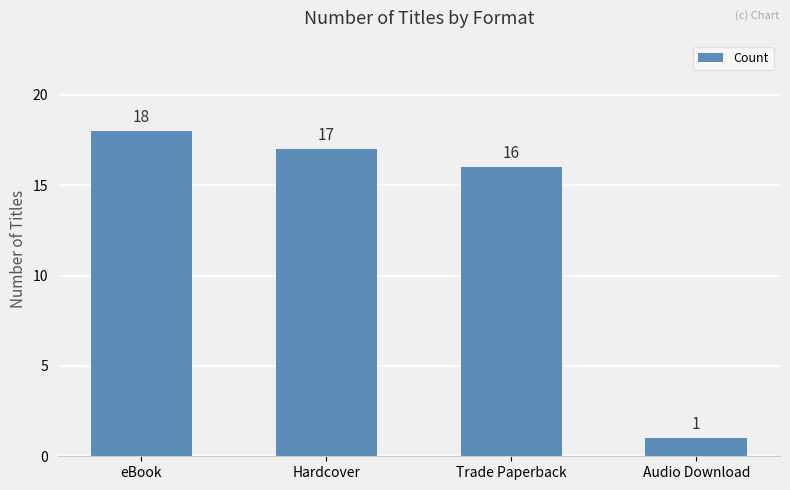

What is the sum of all values?

52